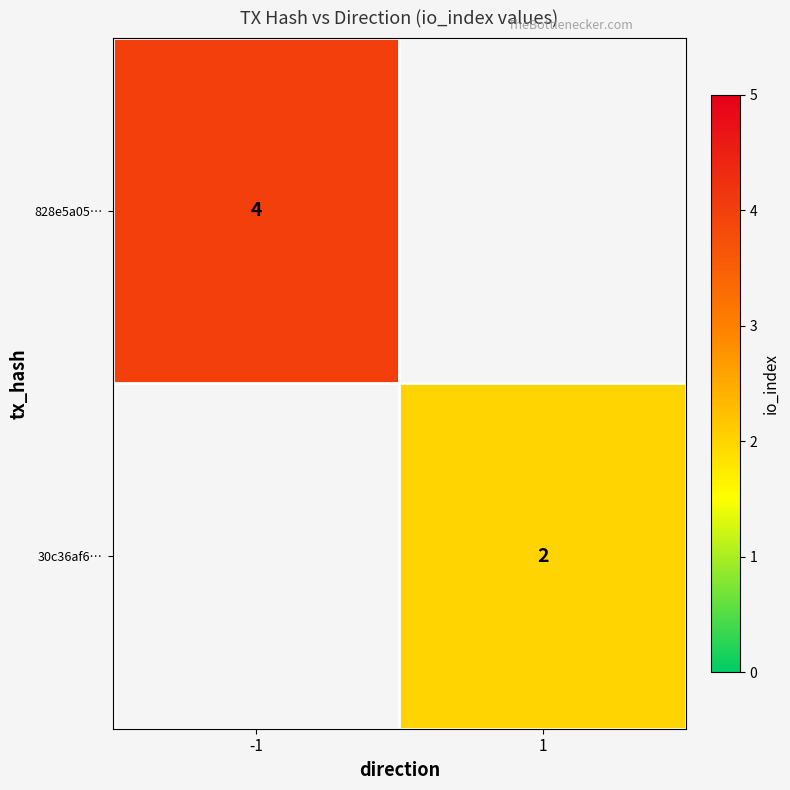

The 828e5a05… series shows 1 at -1. True or false?

False